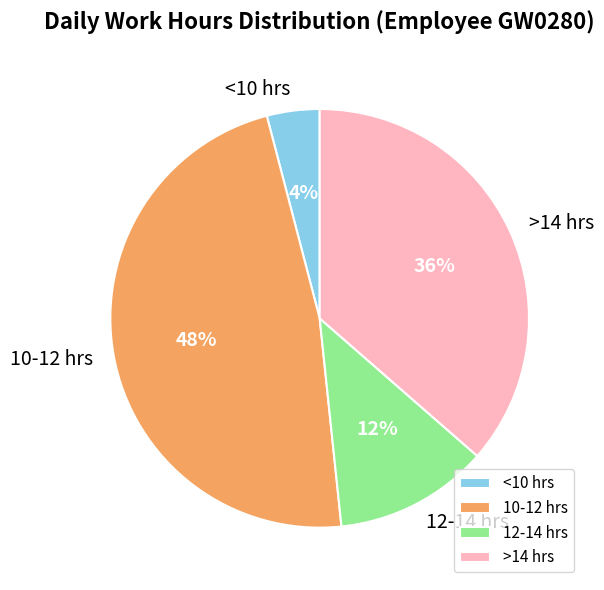

To the nearest percent, what percentage of the pie is 10-12 hrs?

48%